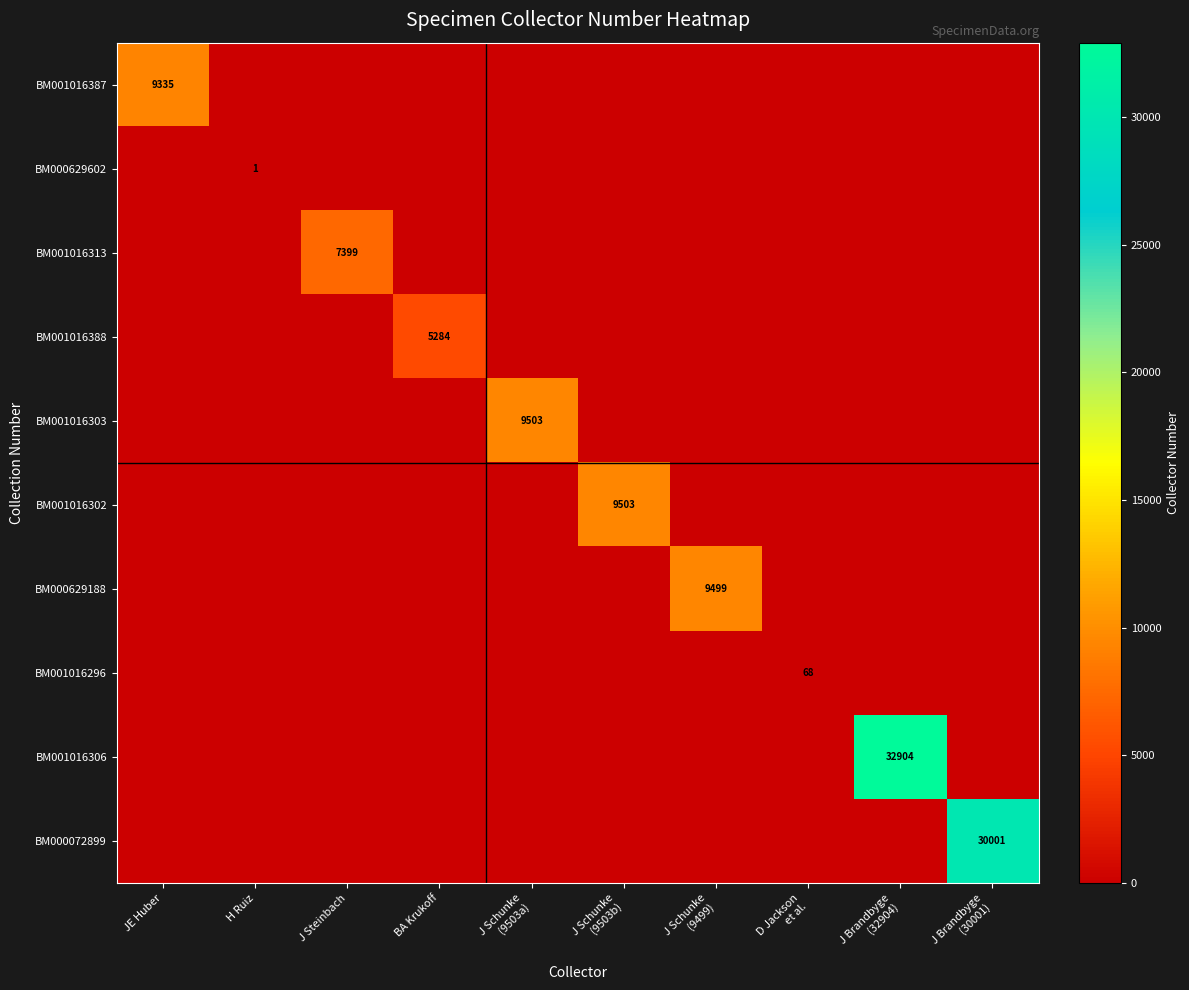

Is it true that BM001016302 equals 0 at D Jackson et al.?

True